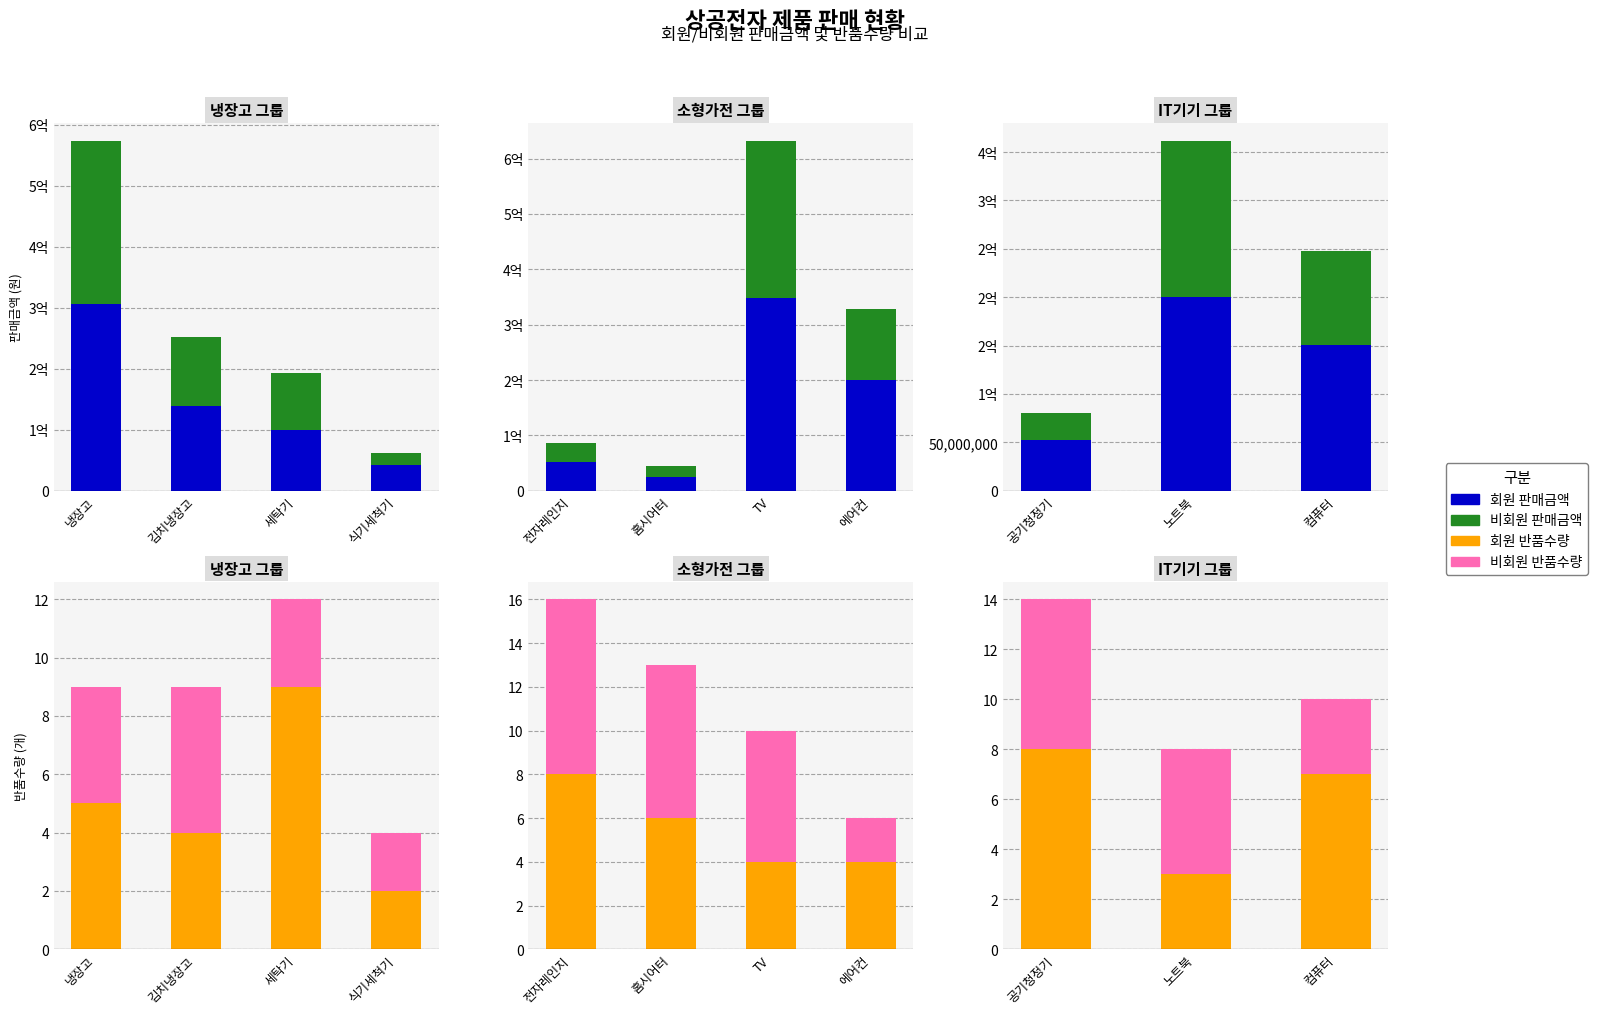

List the series in order of their peak value, highest first.

회원 판매금액, 비회원 판매금액, 회원 반품수량, 비회원 반품수량